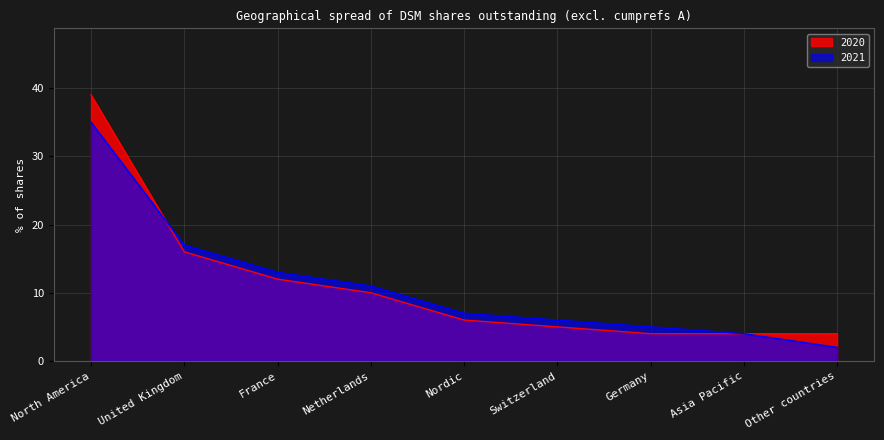

Which series changed the most between Netherlands and Switzerland?

2021